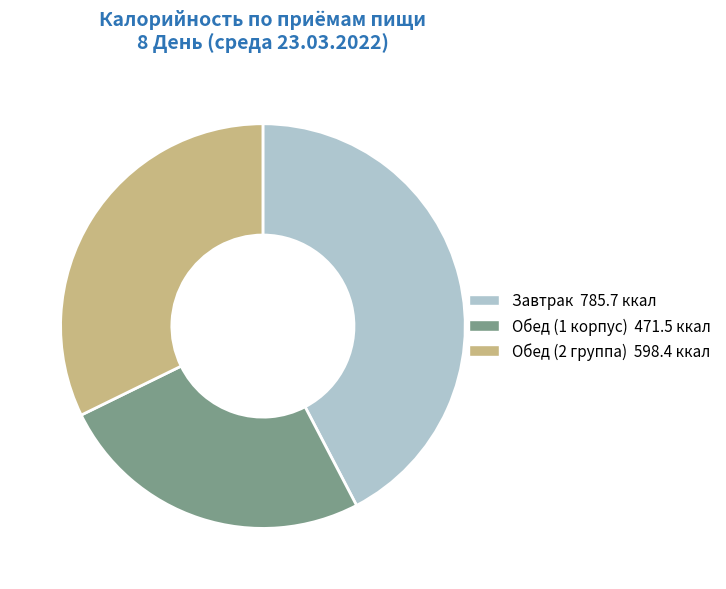

Is the sum of Обед (2 группа) 598.4 ккал and Завтрак 785.7 ккал greater than half?

Yes